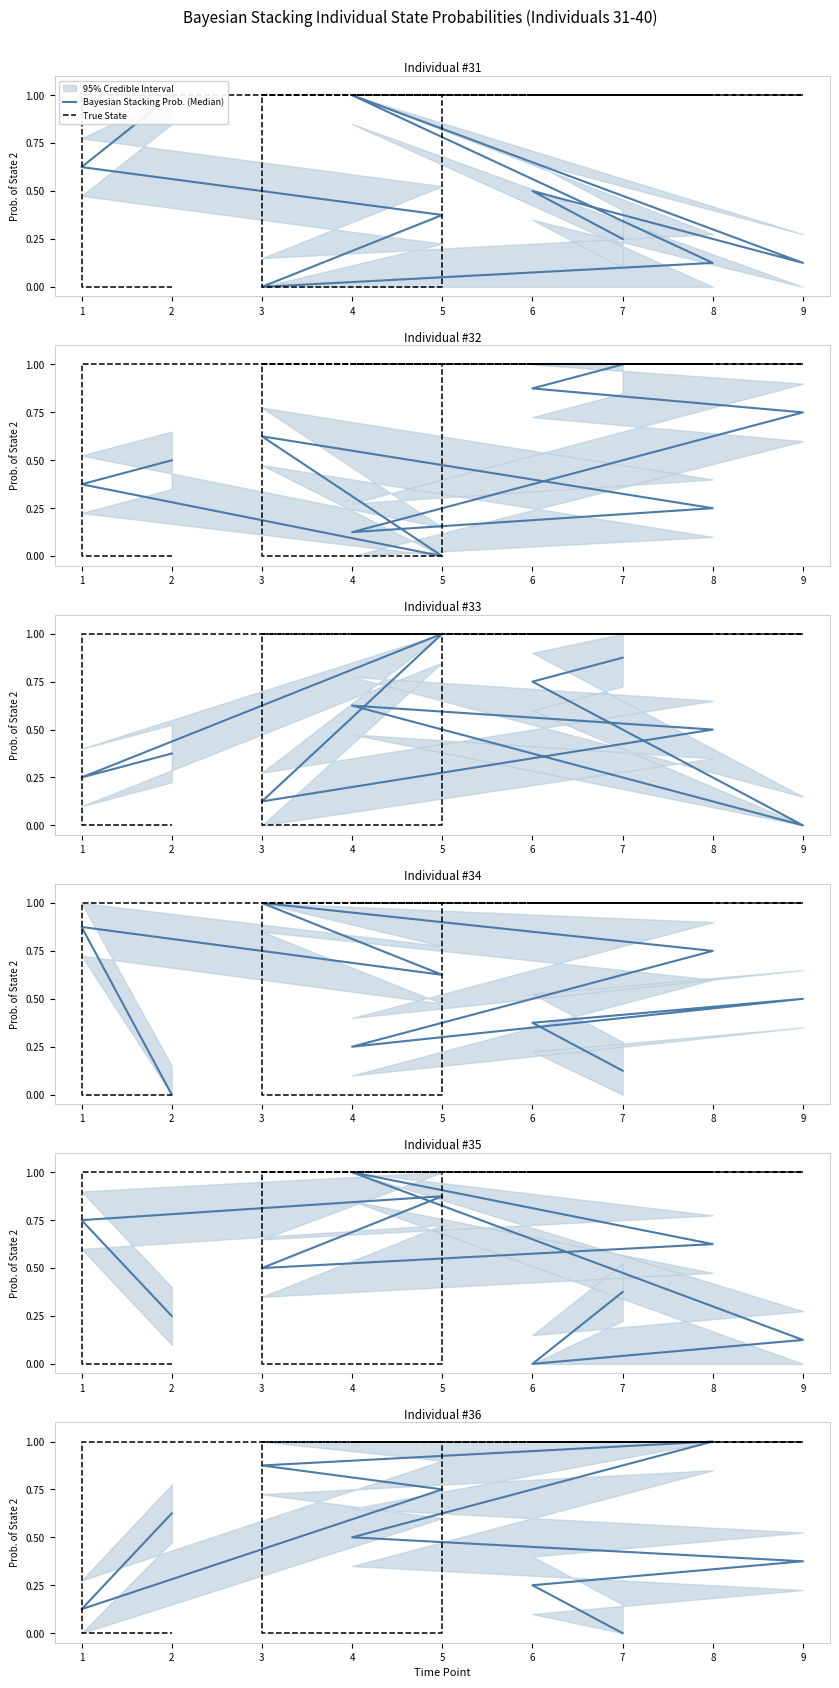

Which series has the largest total across all categories?

True State